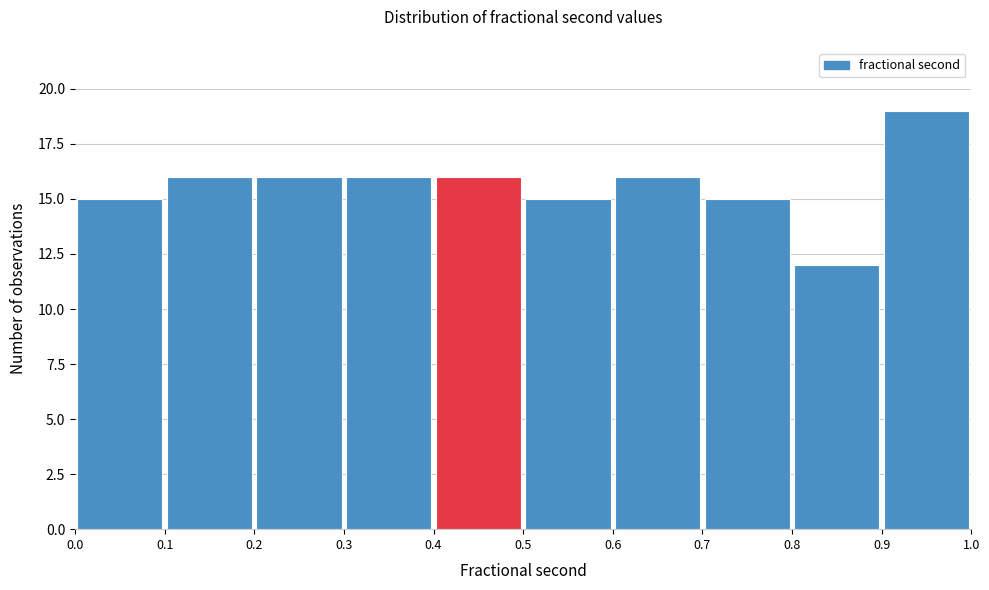

Which range on the x-axis has the tallest bar?

0.9 to 1.0